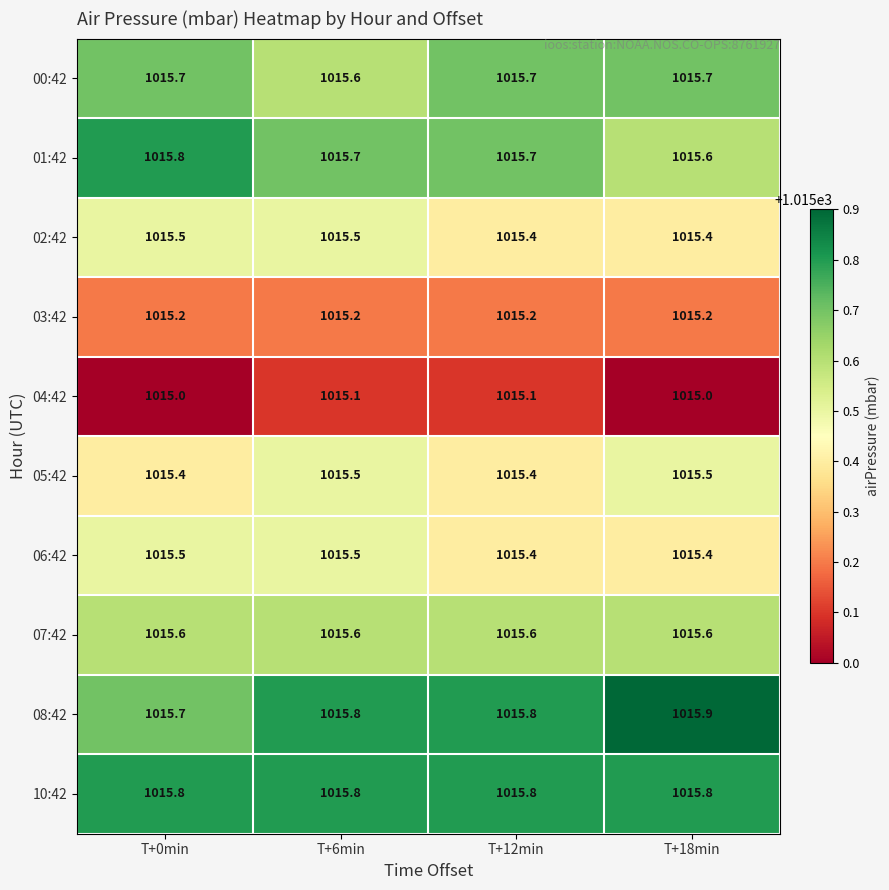

What is the average value of the 02:42 series?

1015.5